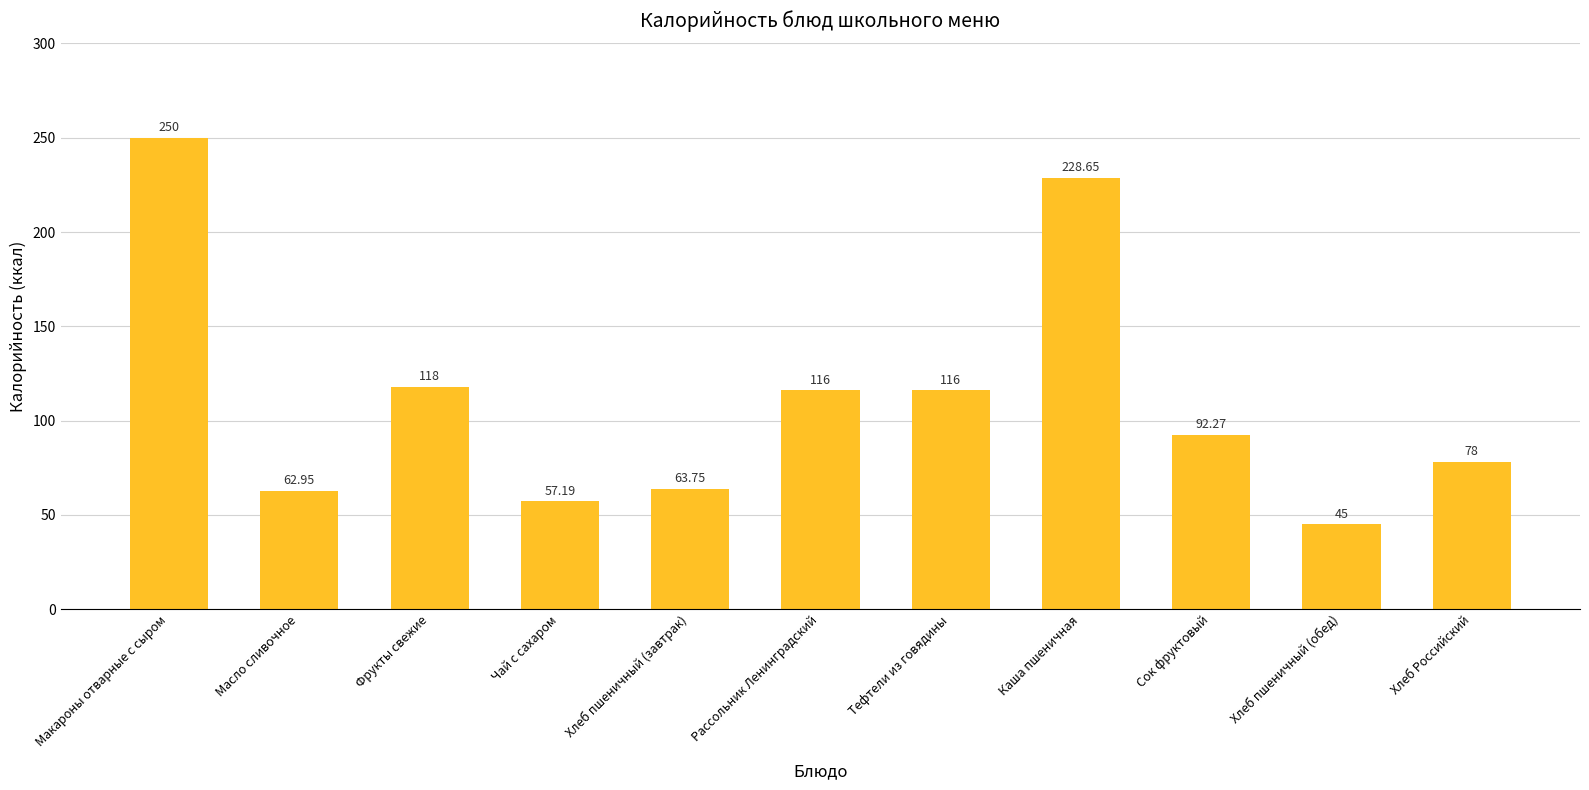

Does the chart contain any negative values?

No